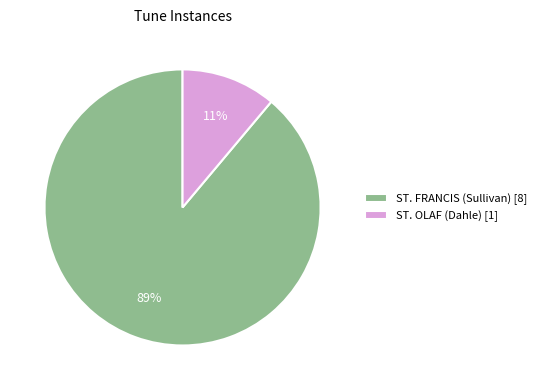

Is there a majority slice in this chart?

Yes